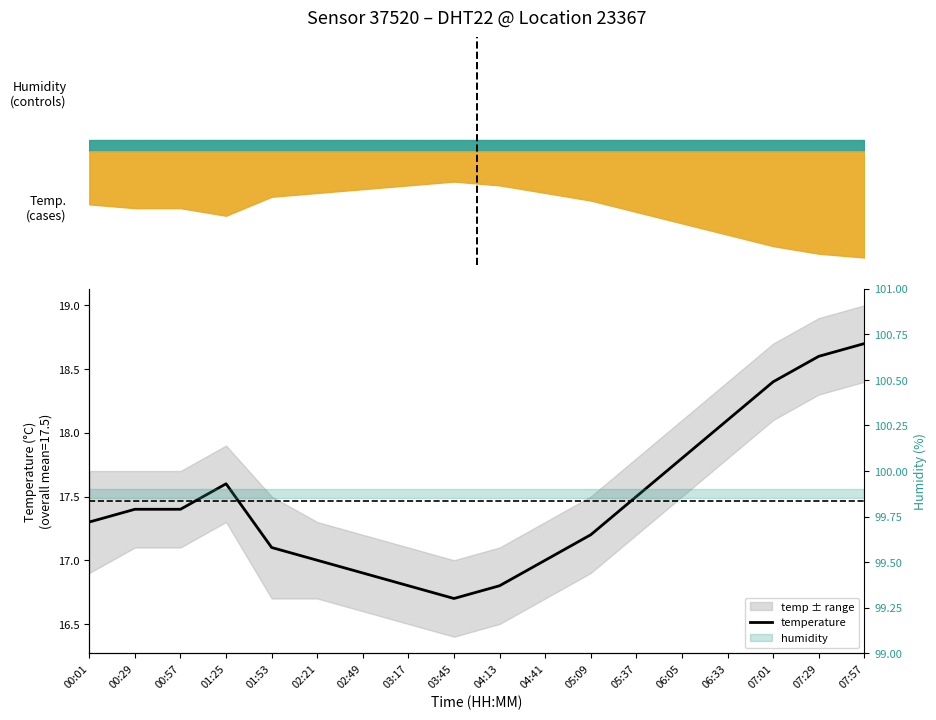

What is the value of the 3rd point from the left?

17.4